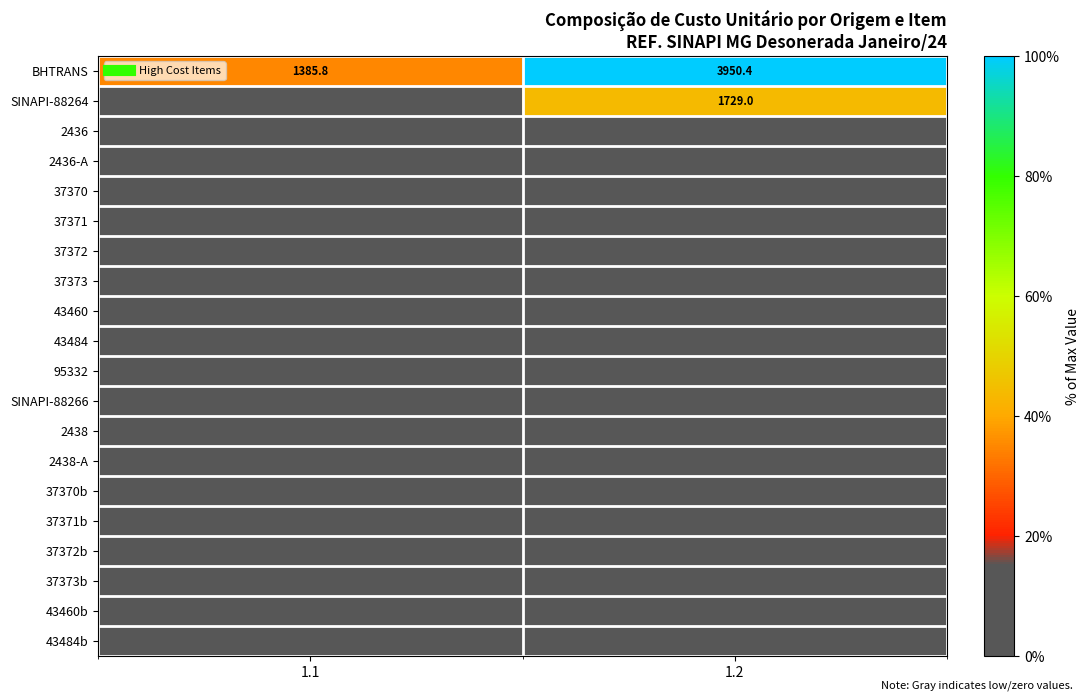

Which label corresponds to the largest value in the chart?

1.2